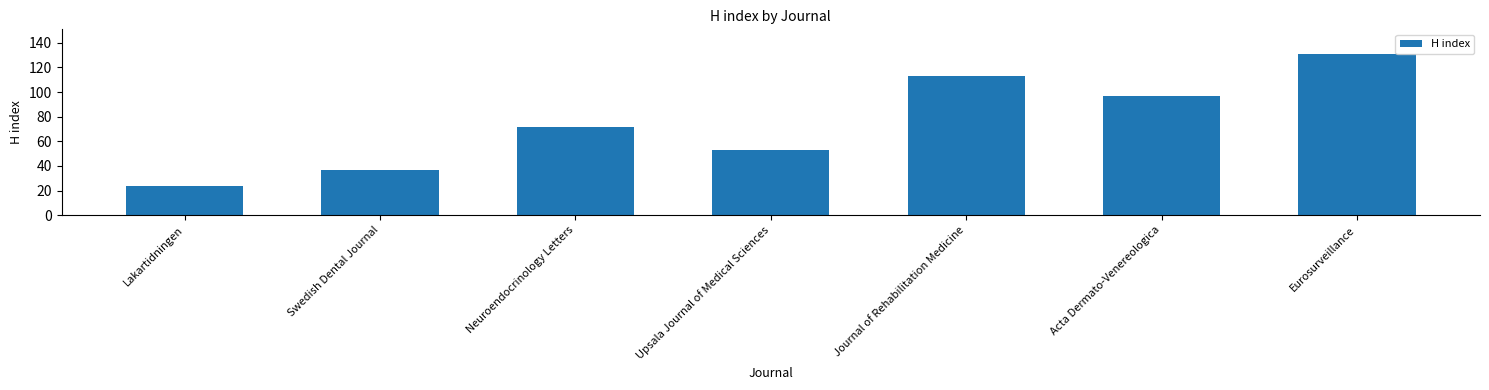

True or false: the data shows 64 at Journal of Rehabilitation Medicine.

False